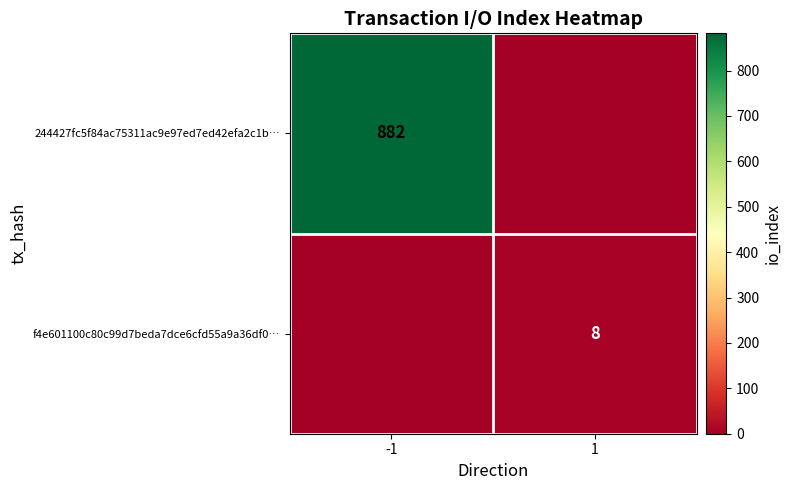

True or false: 244427fc5f84ac75311ac9e97ed7ed42efa2c1b… has a value of 882 at -1.

True